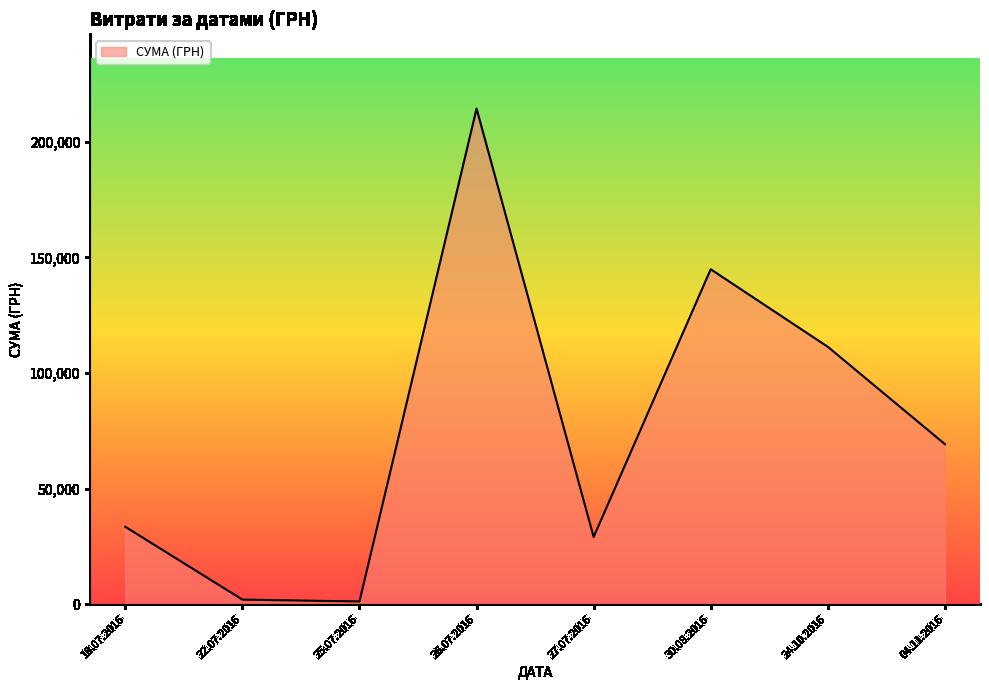

The value at 27.07.2016 is 42178.0. True or false?

False